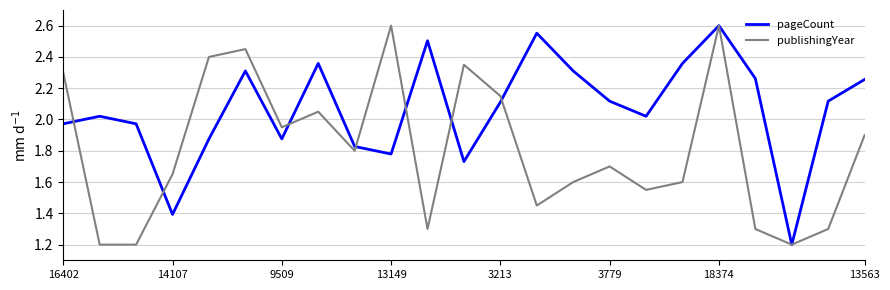

Rank the series by their average value, from lowest to highest.

publishingYear, pageCount